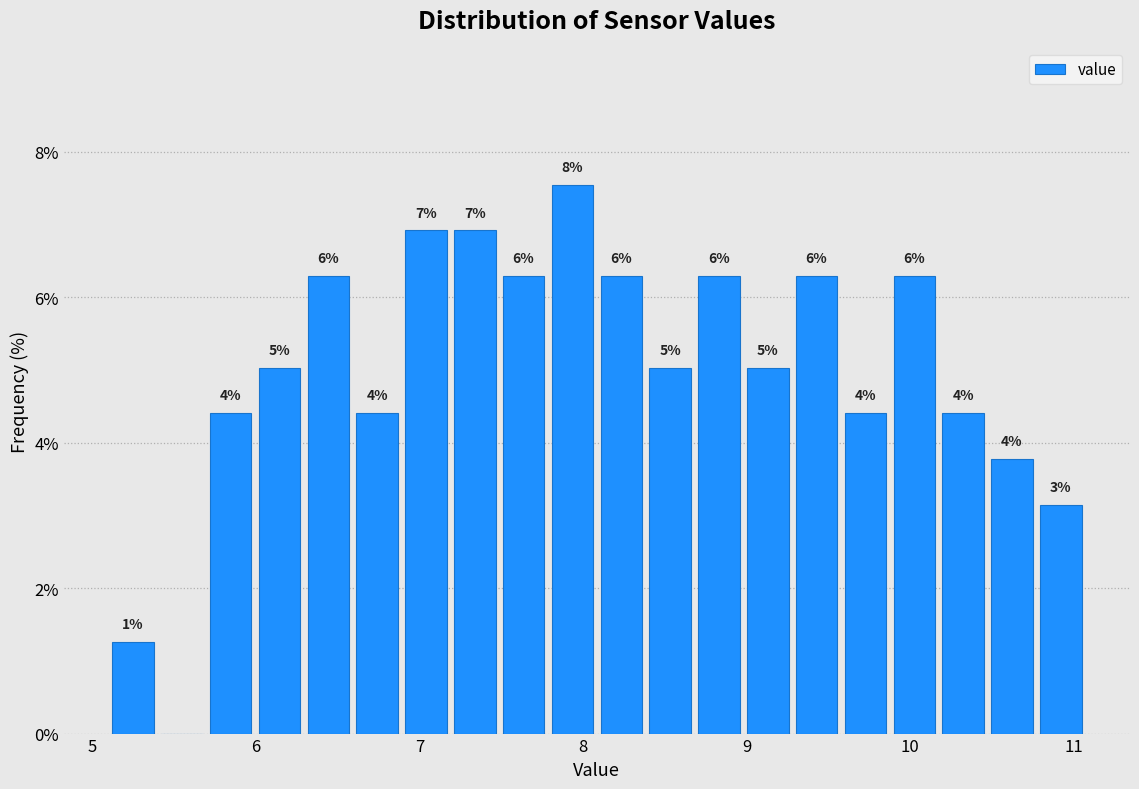

Read against the x-axis, roughly where is the centre of the tallest bar?

7.9